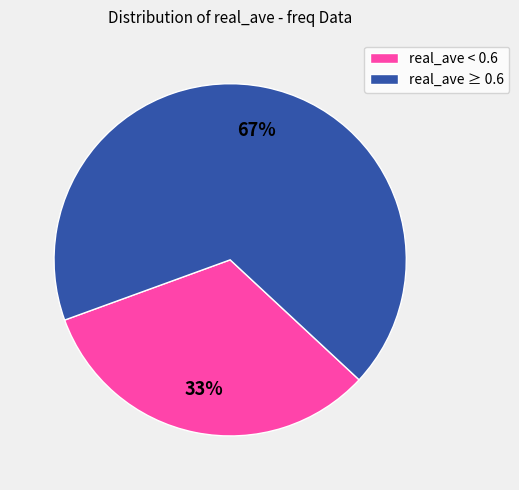

Which slice represents more than half of the pie?

real_ave ≥ 0.6